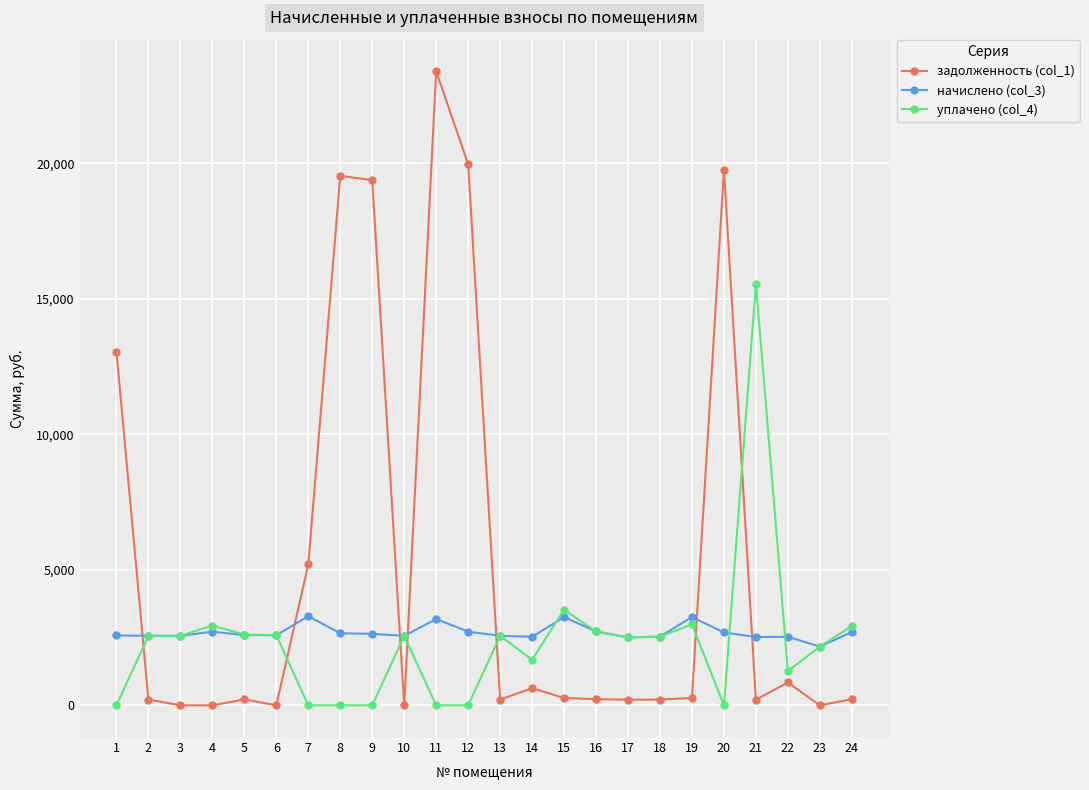

Reading left to right, transcribe all the data shown in this chart.

задолженность (col_1): 13048.2	213.7	0.0	0.0	216.1	0.0	5196.3	19533.1	19371.8	0.0	23385.8	19960.7	213.7	631.9	271.3	227.0	208.8	211.2	271.3	19746.5	210.0	842.5	0.0	225.2
начислено (col_3): 2578.6	2563.9	2563.9	2716.9	2593.1	2585.9	3285.1	2658.7	2636.8	2563.9	3183.1	2716.9	2563.9	2527.6	3256.0	2724.2	2505.7	2534.9	3256.0	2687.8	2520.2	2527.6	2166.2	2702.4
уплачено (col_4): 0.0	2563.8	2563.9	2943.3	2610.9	2585.9	0.0	0.0	0.0	2563.9	0.0	0.0	2563.9	1685.0	3527.3	2724.2	2505.7	2534.9	2984.4	0.0	15541.5	1263.8	2166.2	2927.4